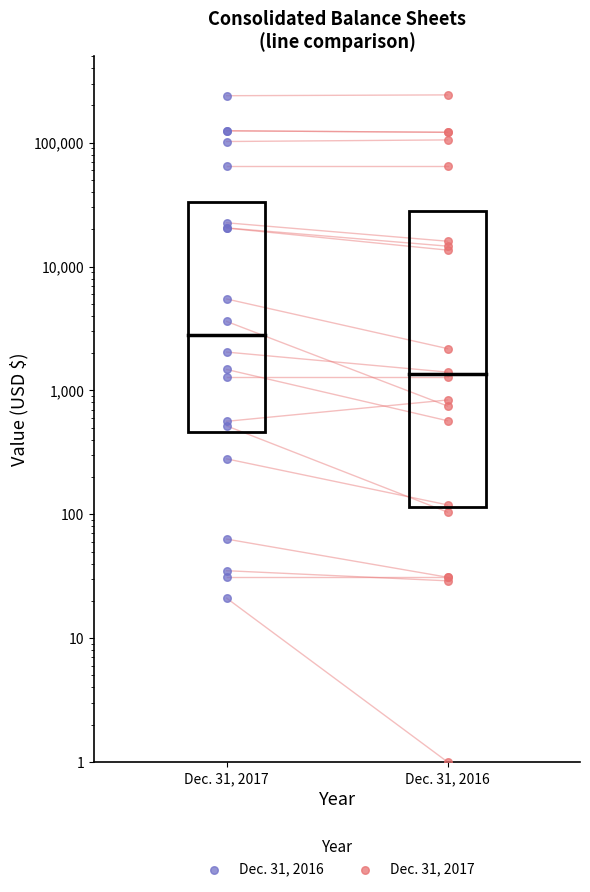

Which series has the largest total across all categories?

Dec. 31, 2016